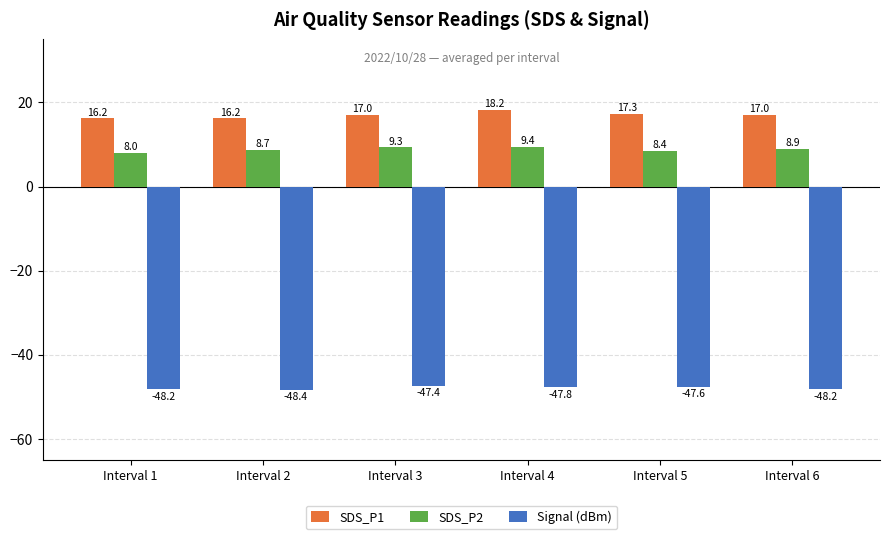

What is the value of the SDS_P1 bar at the 3rd from the left?

17.0